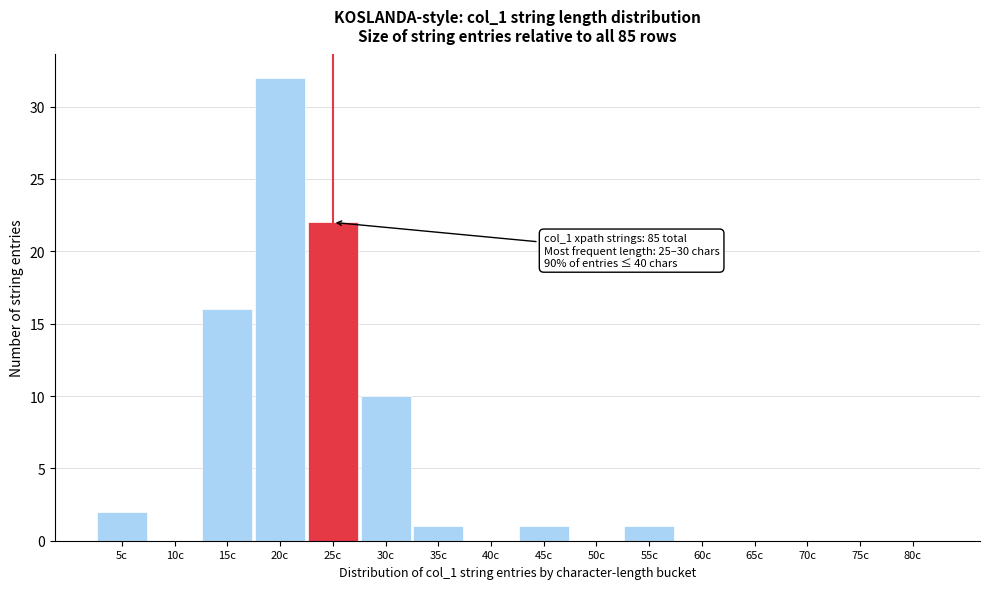

Reading left to right, transcribe all the data shown in this chart.

5c=2	10c=0	15c=16	20c=32	25c=22	30c=10	35c=1	40c=0	45c=1	50c=0	55c=1	60c=0	65c=0	70c=0	75c=0	80c=0